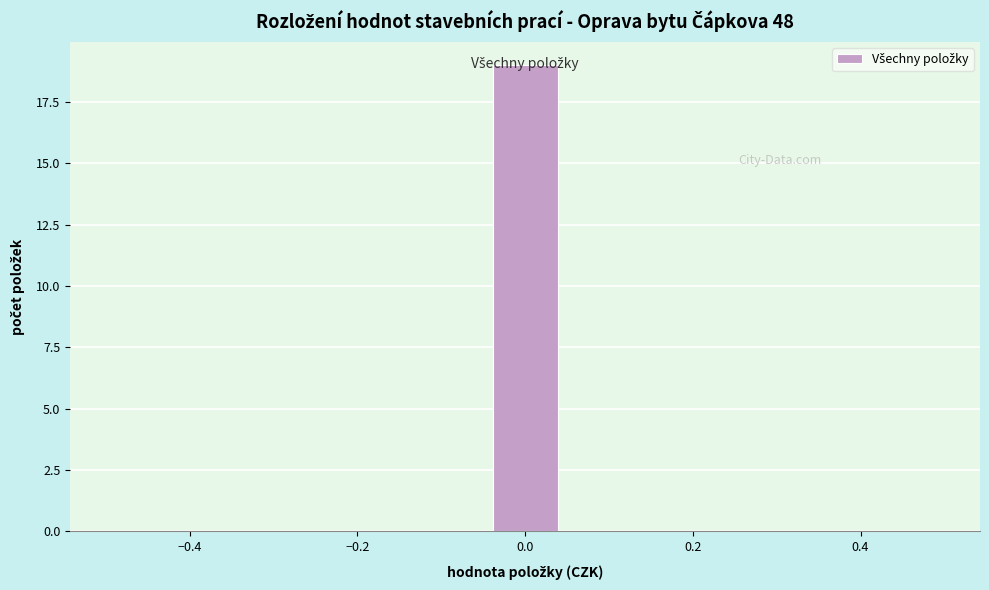

Reading left to right, transcribe this chart: for each bar, give the range it covers on the x-axis and its height. Neither the bar edges nor the heights are printed on the chart, so give them approximately, as read against the axes.

-0.50 to -0.40: 0
-0.40 to -0.32: 0
-0.32 to -0.22: 0
-0.22 to -0.14: 0
-0.14 to -0.04: 0
-0.04 to 0.04: 19
0.04 to 0.14: 0
0.14 to 0.22: 0
0.22 to 0.32: 0
0.32 to 0.40: 0
0.40 to 0.50: 0